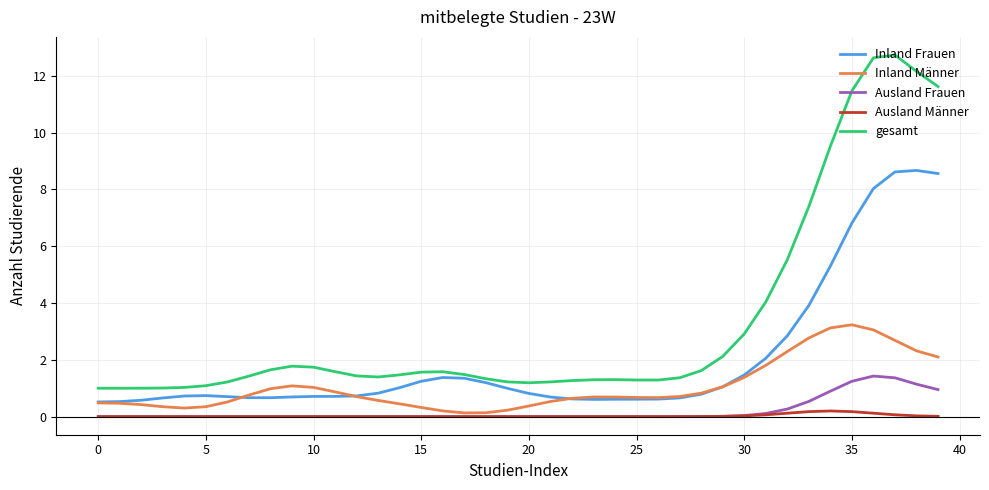

What is the maximum value for Inland Frauen?

8.7